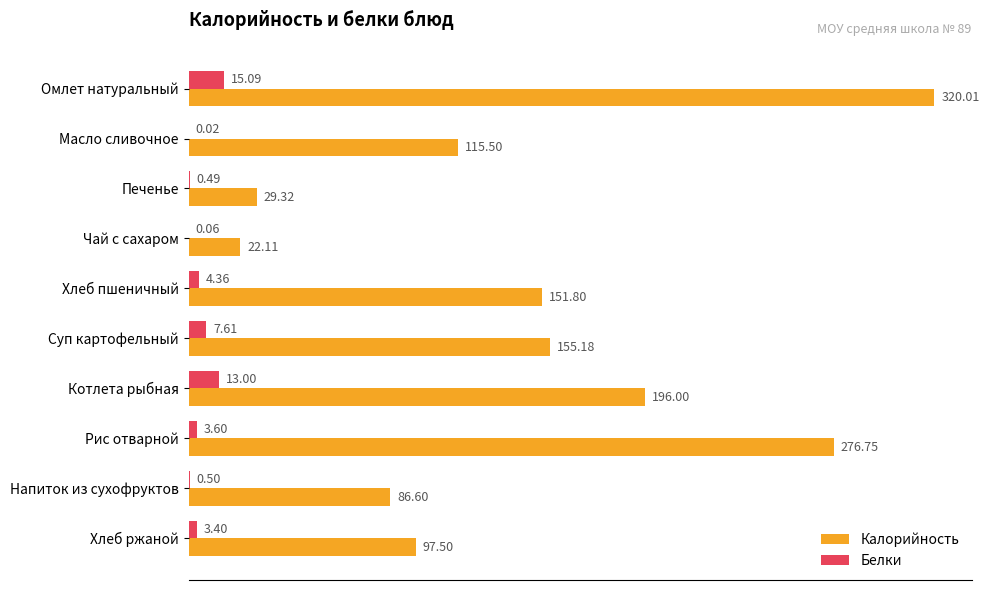

What is the sum of the Белки values at Хлеб ржаной and Масло сливочное?

3.4